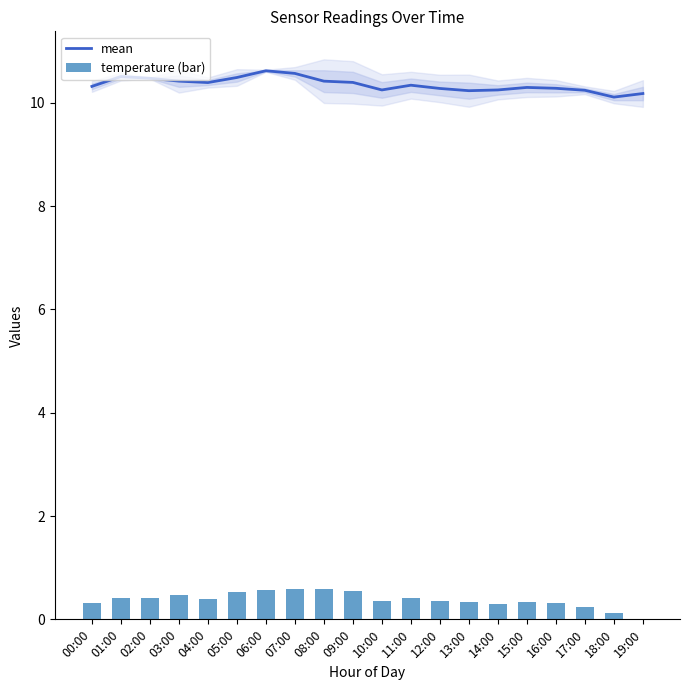

Is it true that mean equals 17.2 at 00:00?

False